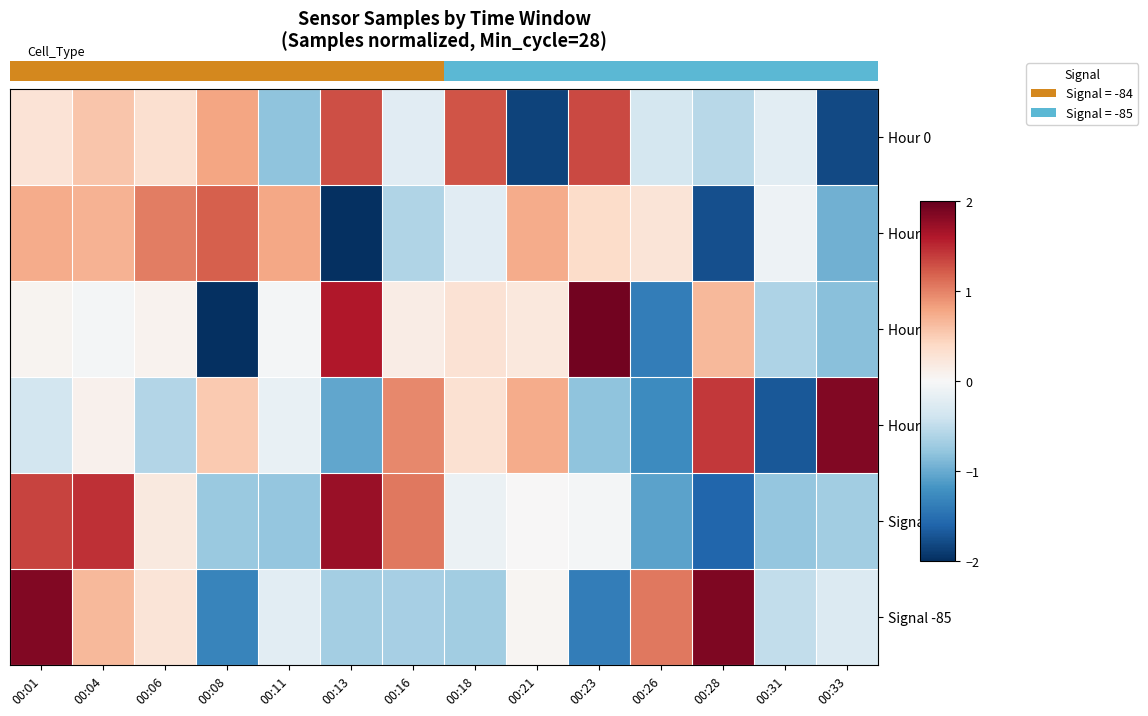

What is the difference between the maximum and minimum values in the Hour 2 series?

3.9